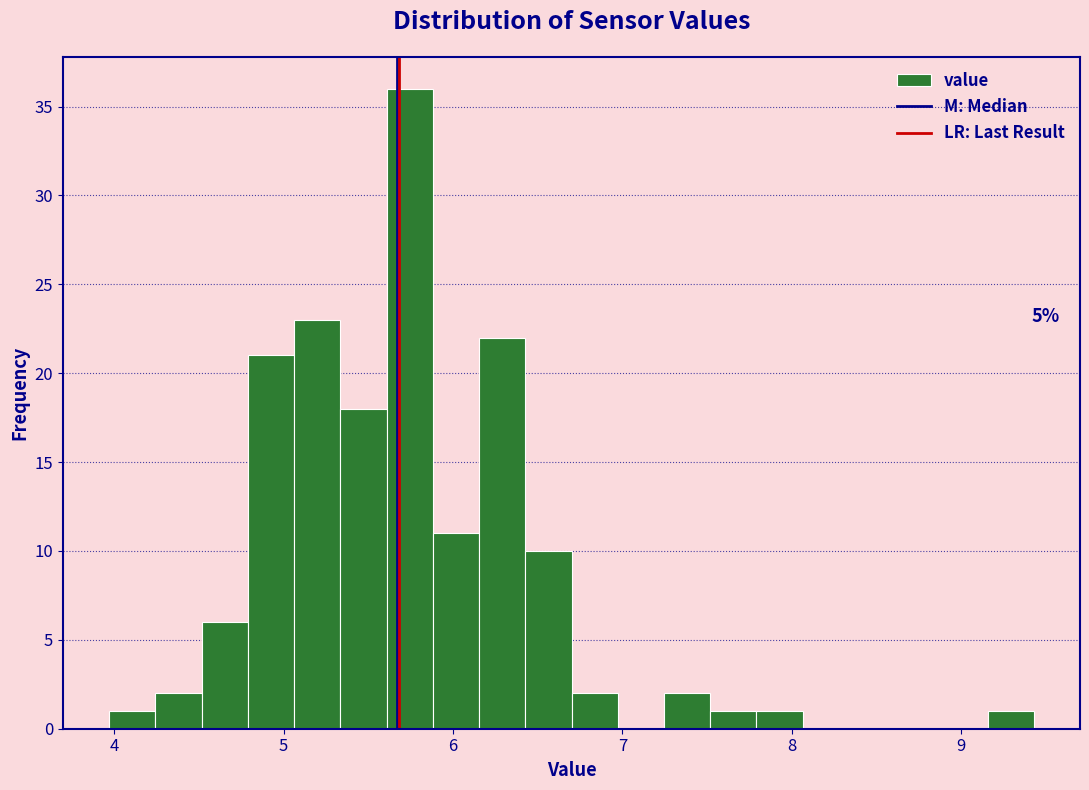

Around what value on the x-axis is the tallest bar? Give the approximate position of its centre, as read against the axis.

5.7